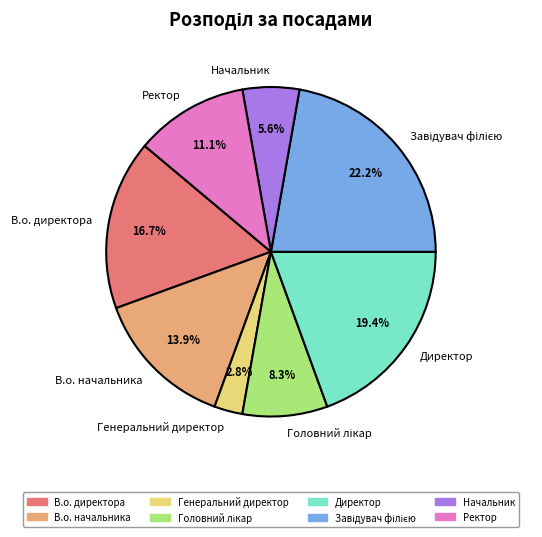

Is the sum of Ректор and В.о. директора greater than half?

No